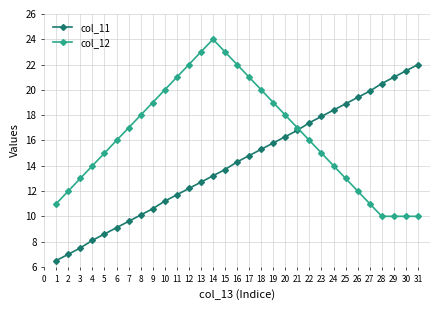

The value of col_12 at 17 is 21.0. True or false?

True